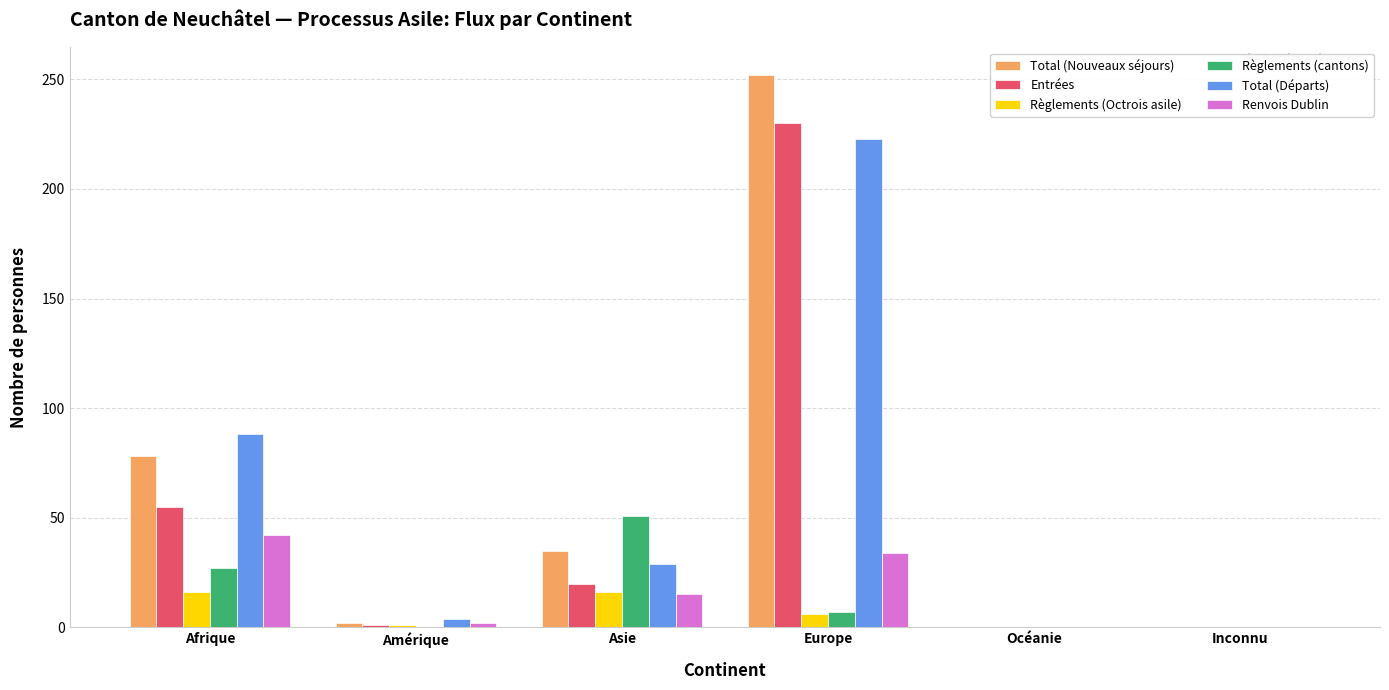

What is the sum of the Règlements (Octrois asile) values at Afrique and Océanie?

16